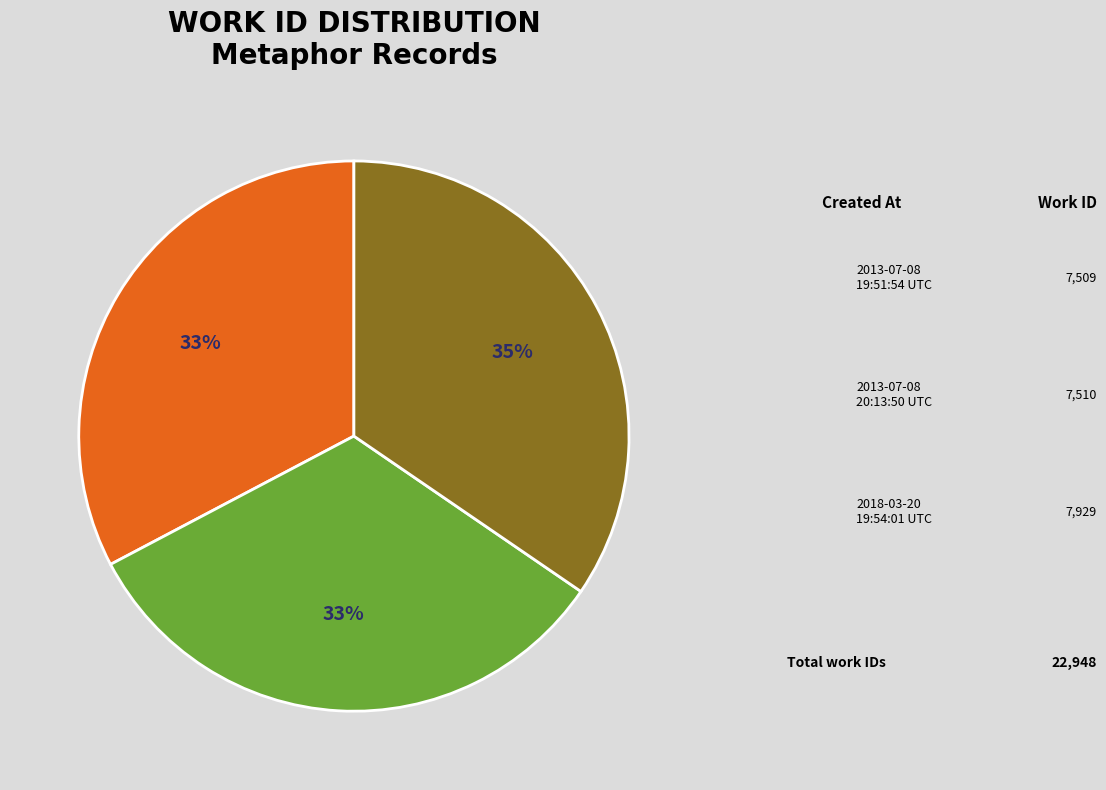

Between 2013-07-08 20:13:50 UTC and 2018-03-20 19:54:01 UTC, which is larger?

2018-03-20 19:54:01 UTC